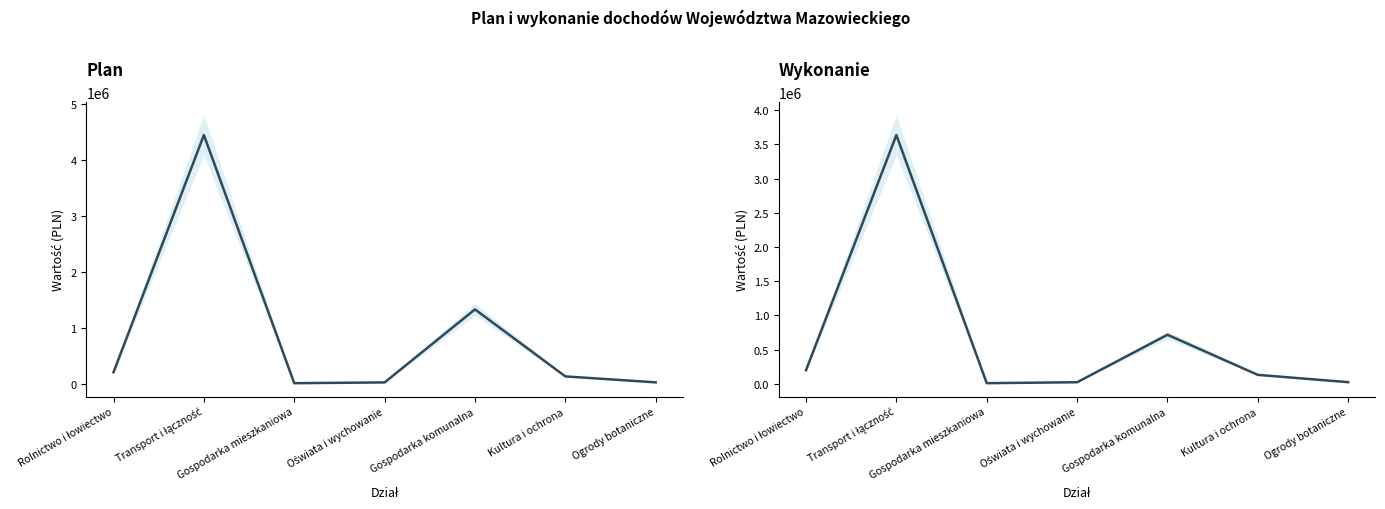

At which label does Wykonanie first exceed 130000?

Rolnictwo i łowiectwo